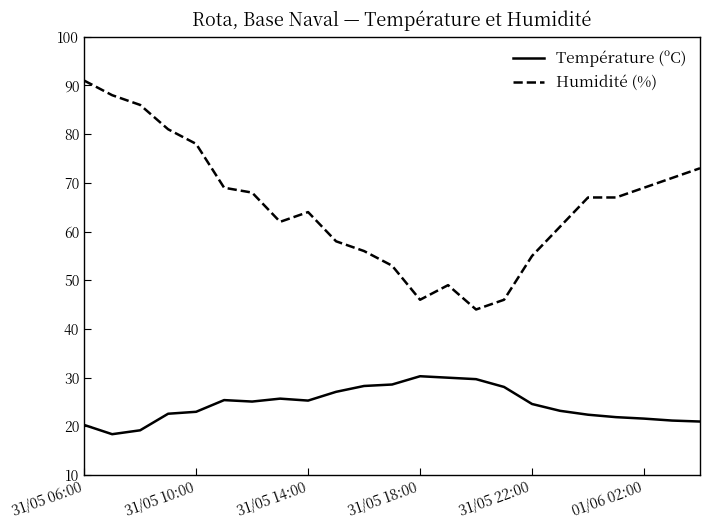

What is the difference between the maximum and minimum values in the Humidité (%) series?

47.0